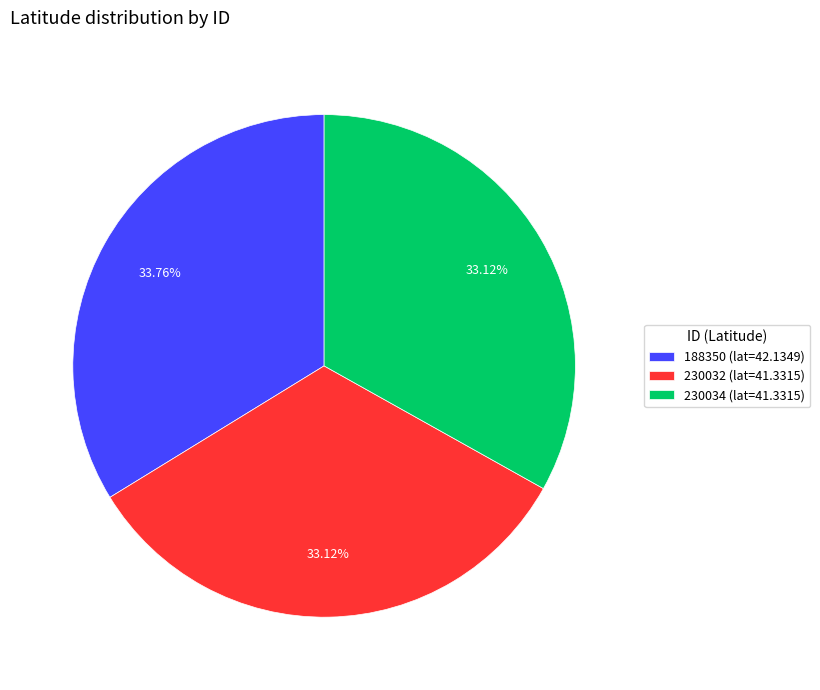

What is the ratio of the value at 188350 to the value at 230034?

1.0